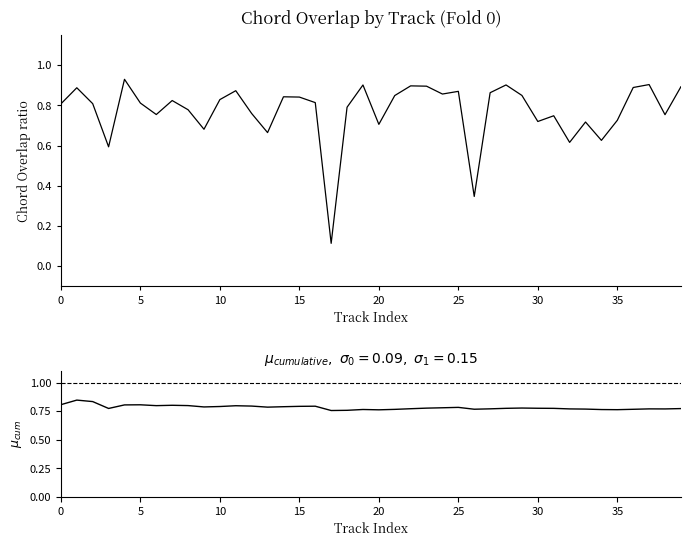

What is the sum of all Chord Overlap ratio values?

30.9